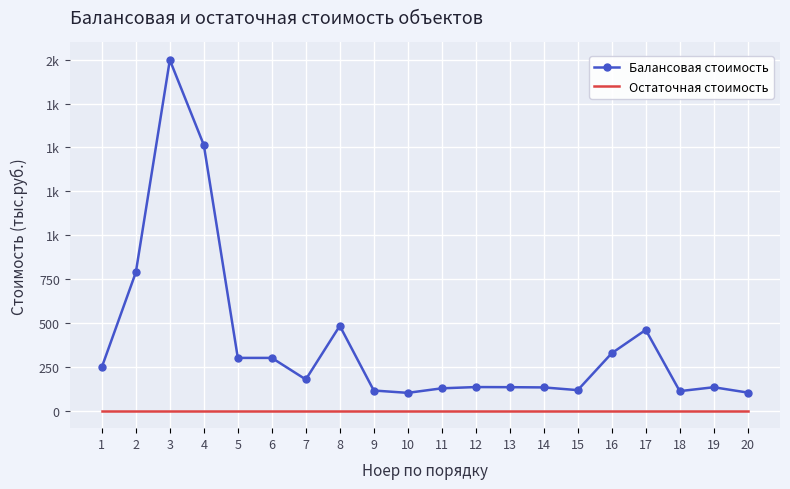

What are all the series names shown in the legend?

Балансовая стоимость, Остаточная стоимость